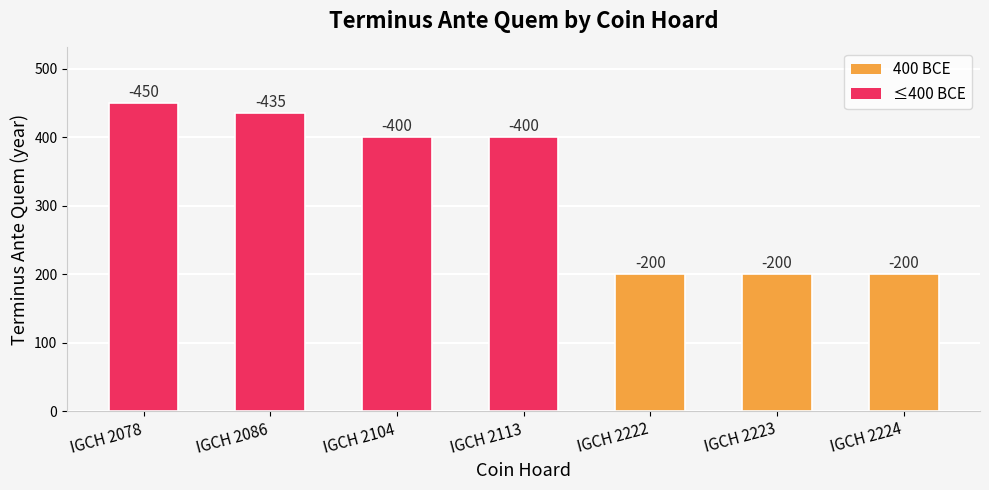

What is the maximum value shown in the chart?

450